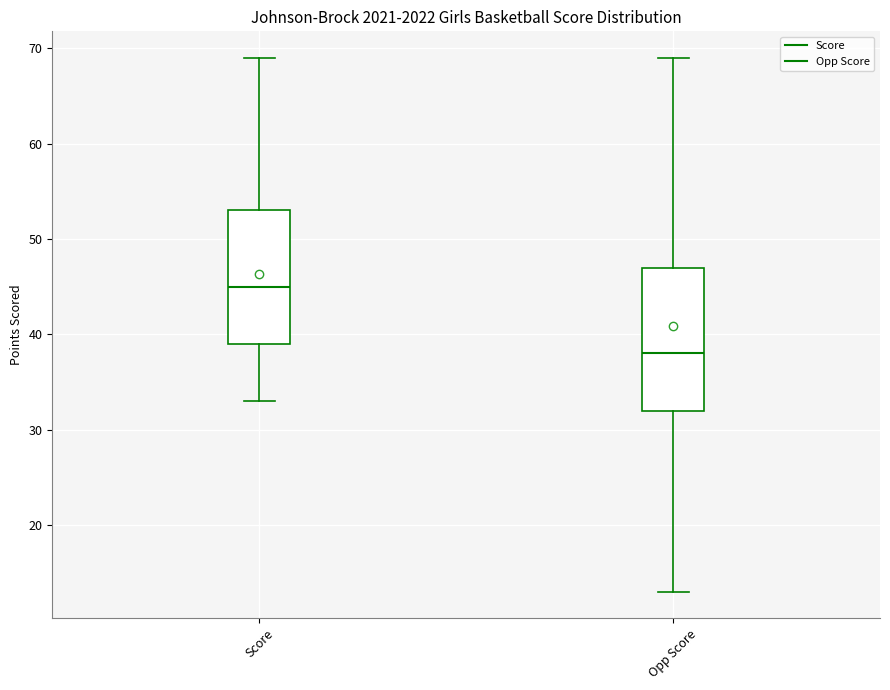

Which box has the lowest median line?

Opp Score